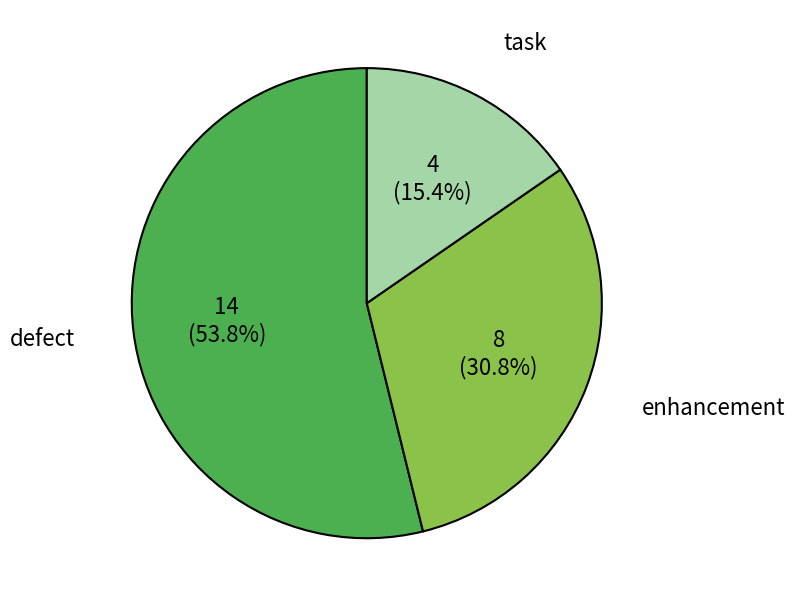

Between defect and enhancement, which is larger?

defect